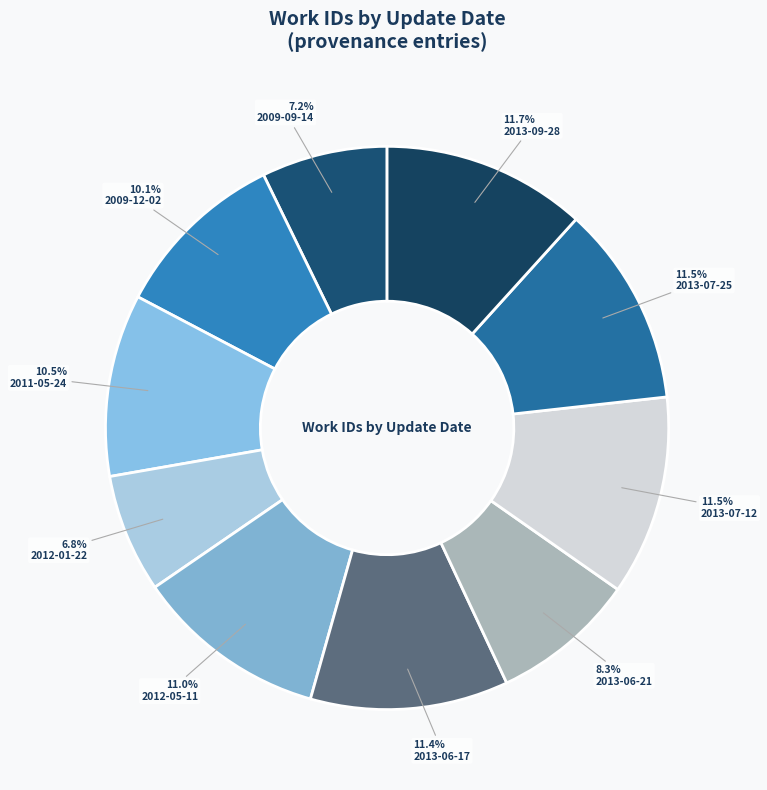

Count the number of slices in the pie.

10